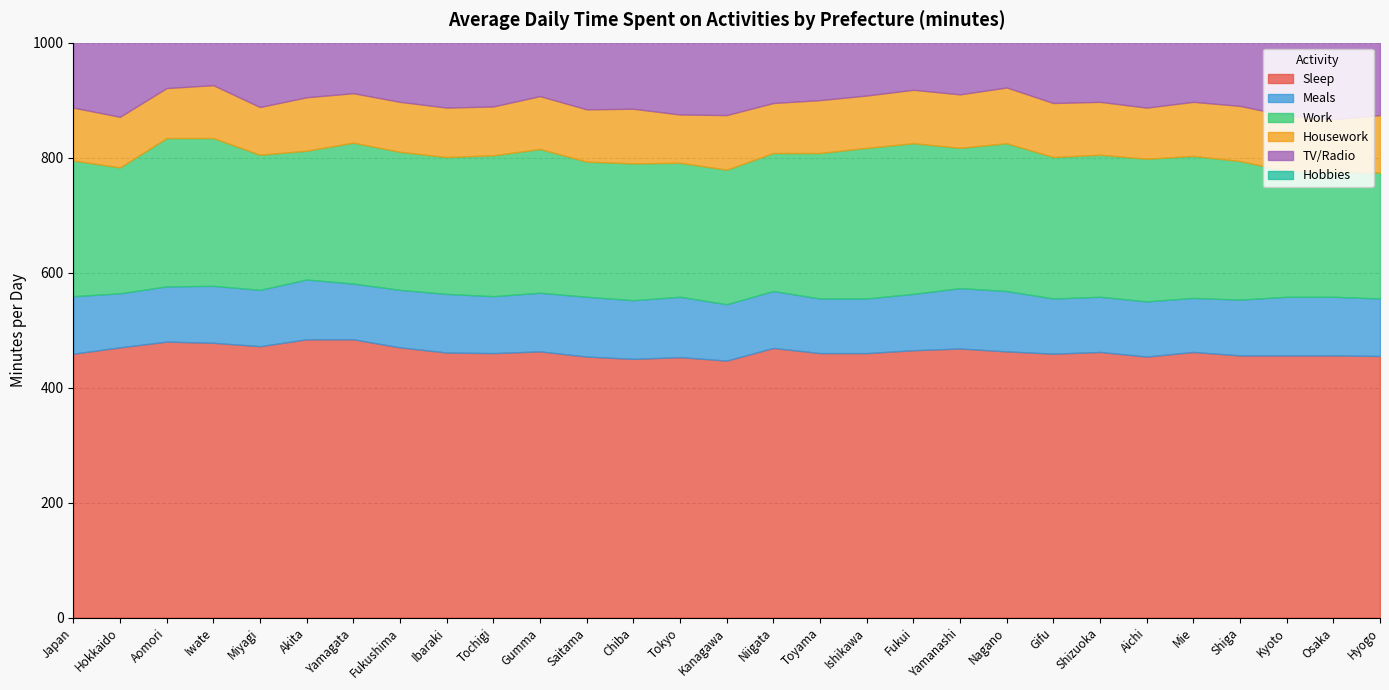

Reading right to left, what are all the values shown in this chart?

Sleep: 455	456	456	456	462	454	462	459	463	468	465	460	460	469	447	453	450	454	463	460	461	470	484	484	472	478	480	470	459
Meals: 100	102	102	97	94	96	96	96	105	105	98	95	95	99	98	105	102	104	102	99	102	100	97	104	98	99	96	94	100
Work: 219	218	219	241	247	248	247	246	257	244	262	262	253	240	234	233	238	235	250	245	238	240	245	224	235	257	258	219	236
Housework: 100	91	96	96	94	89	92	94	97	93	93	91	92	87	95	84	95	91	92	85	86	87	86	93	83	92	87	88	92
TV/Radio: 145	149	149	137	149	155	145	146	138	141	138	144	154	151	138	139	134	136	137	154	144	159	144	150	152	148	158	171	147
Hobbies: 51	47	46	45	47	44	41	43	41	39	43	43	44	42	49	48	46	45	41	39	42	36	39	41	41	35	36	47	44